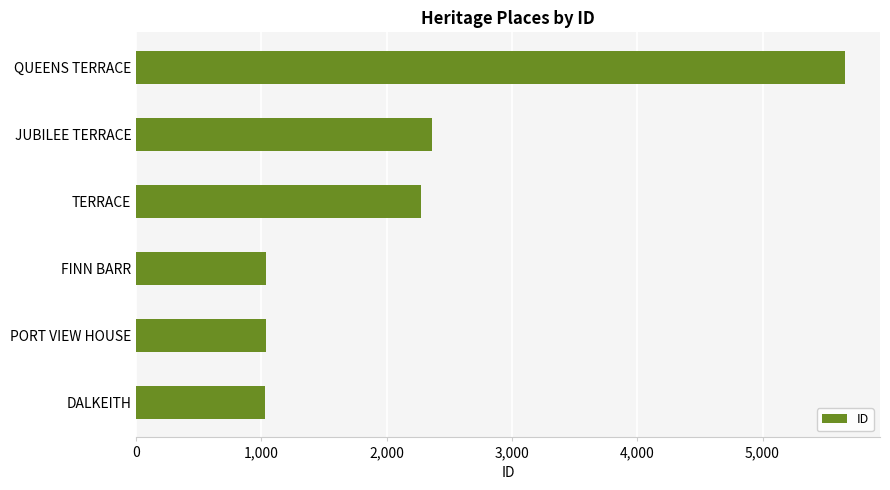

What is the sum of all values?

13393